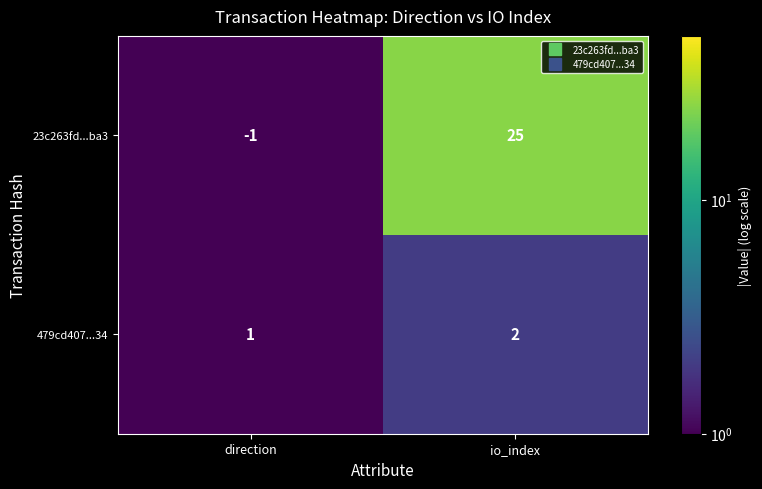

Reading left to right, extract all data points from this chart.

23c263fd...ba3: -1	25
479cd407...34: 1	2